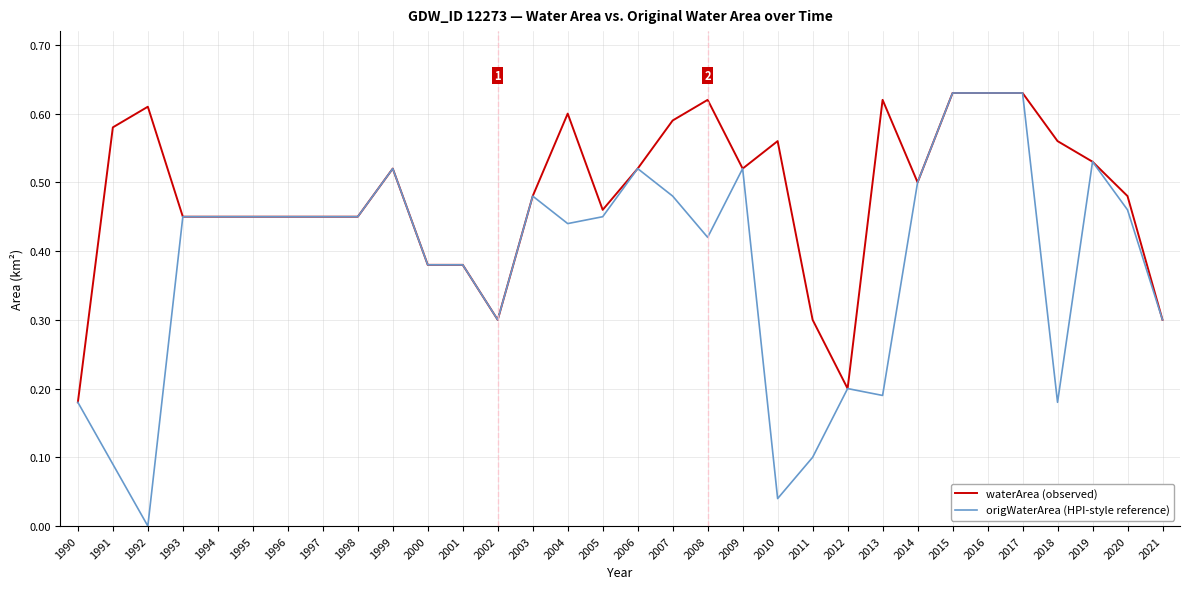

What is the sum of the origWaterArea (HPI-style reference) values at 1993 and 2008?

0.9